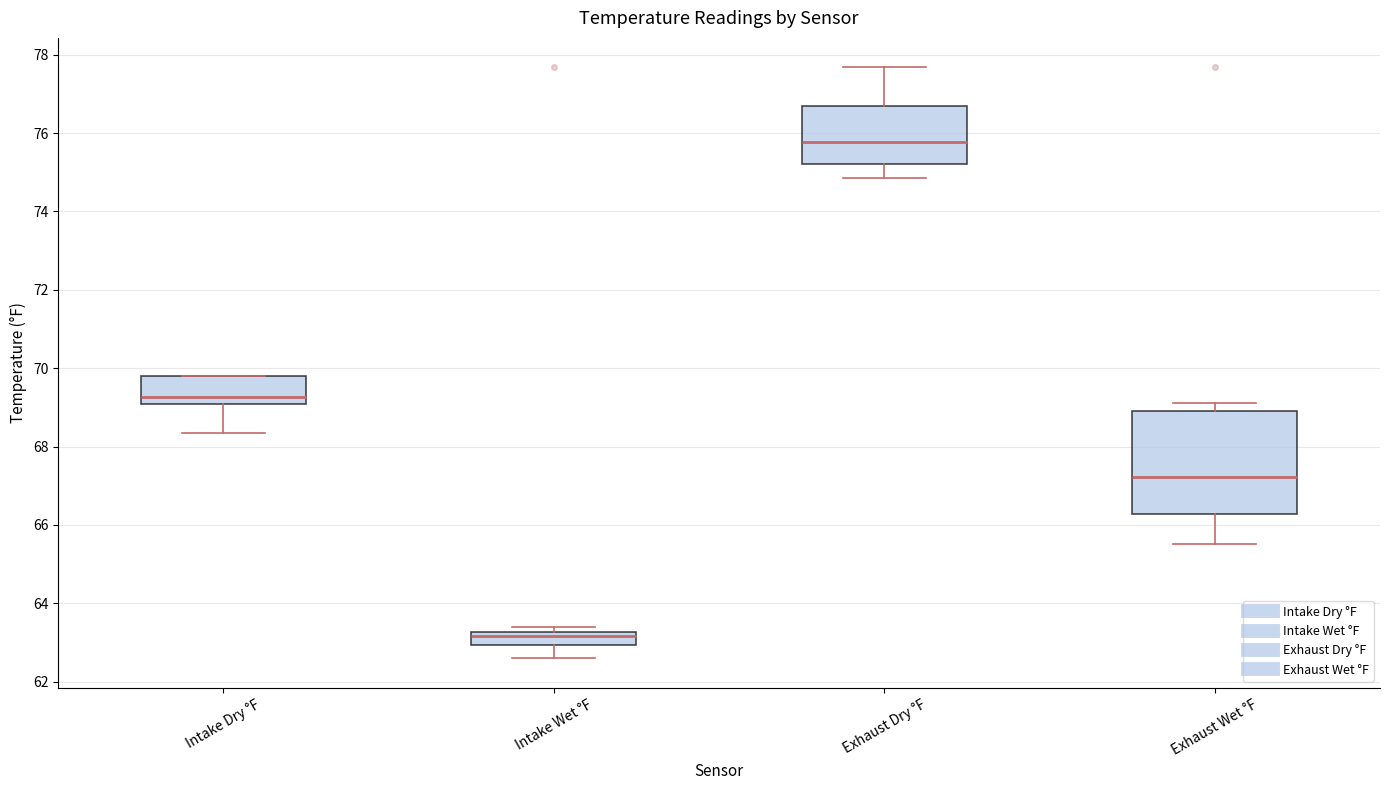

Reading left to right, read every box against the y-axis: the position of its median line, the range the box covers, and the ends of its whiskers. The values are not printed on the chart, so give them approximately, as read against the axis.

Intake Dry °F: median 69.2, box 69.0 to 69.8, whiskers 68.4 to 69.8
Intake Wet °F: median 63.2 (just below the box's upper edge), box 63.0 to 63.2, whiskers 62.6 to 63.4
Exhaust Dry °F: median 75.8, box 75.2 to 76.6, whiskers 74.8 to 77.6
Exhaust Wet °F: median 67.2, box 66.2 to 69.0, whiskers 65.6 to 69.2